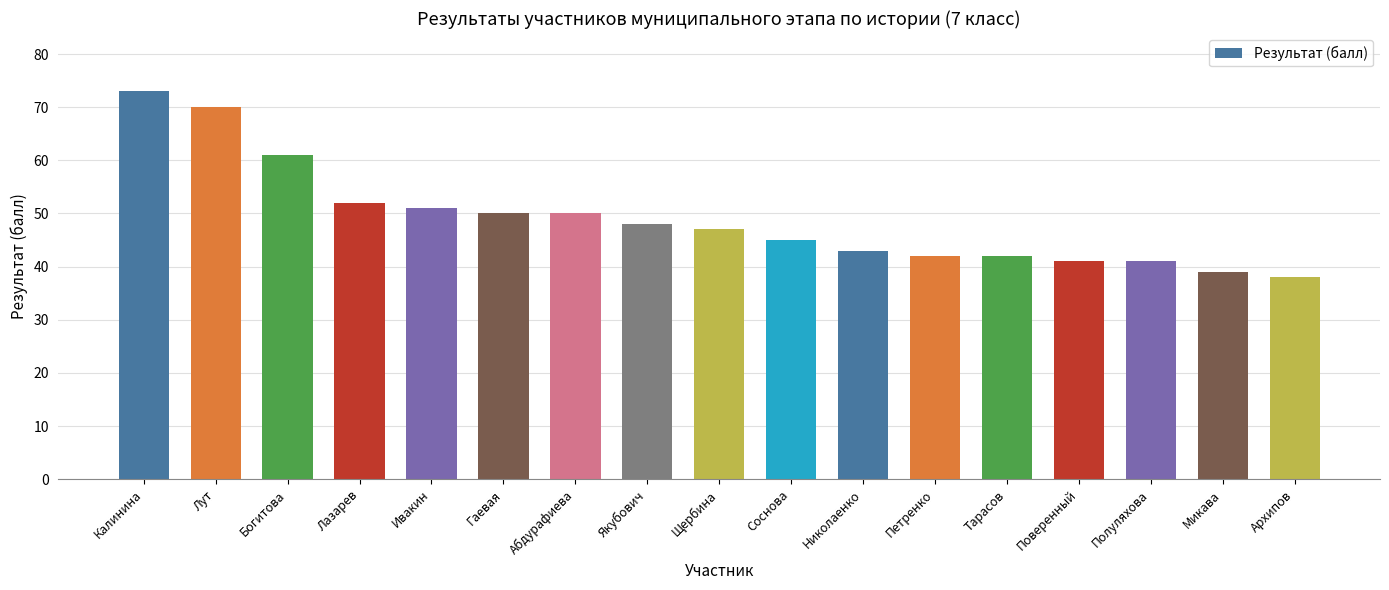

How many bars are there in total?

17